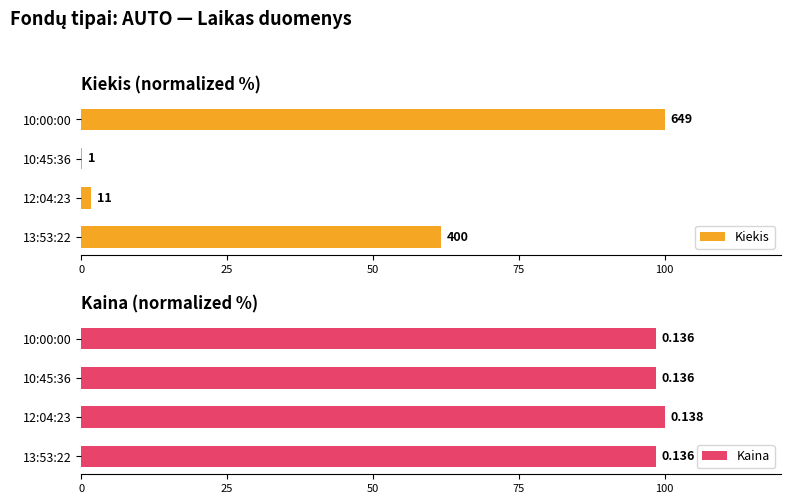

Reading right to left, list all the values displayed in this chart.

Kiekis: 100.0	0.2	1.7	61.6
Kaina: 98.6	98.6	100.0	98.6